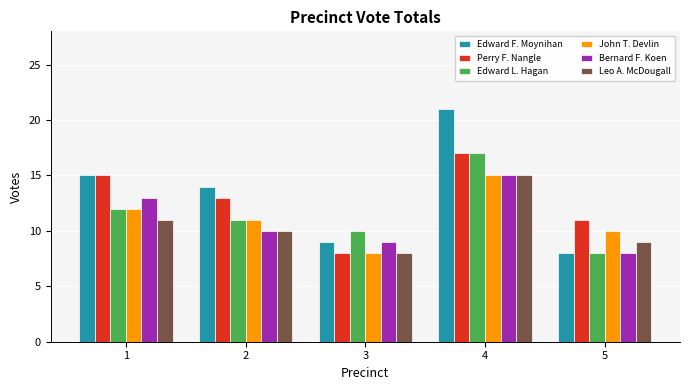

What is the sum of the Edward F. Moynihan values at 1 and 4?

36